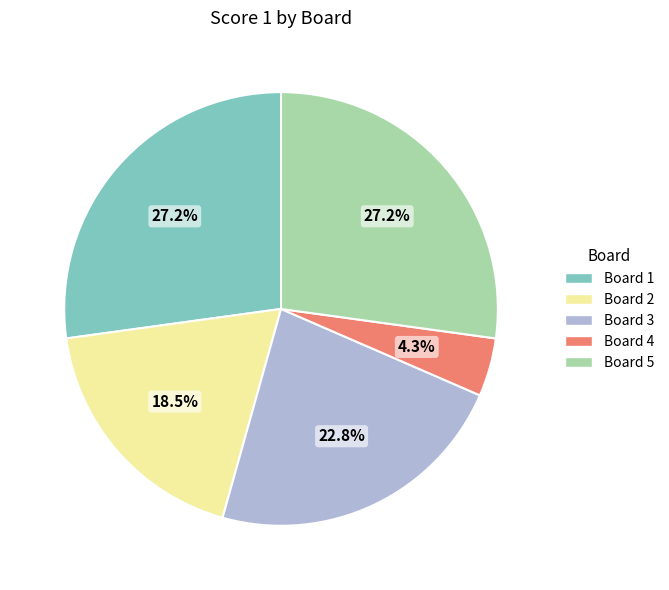

Does Board 2 account for over 50% of the chart?

No